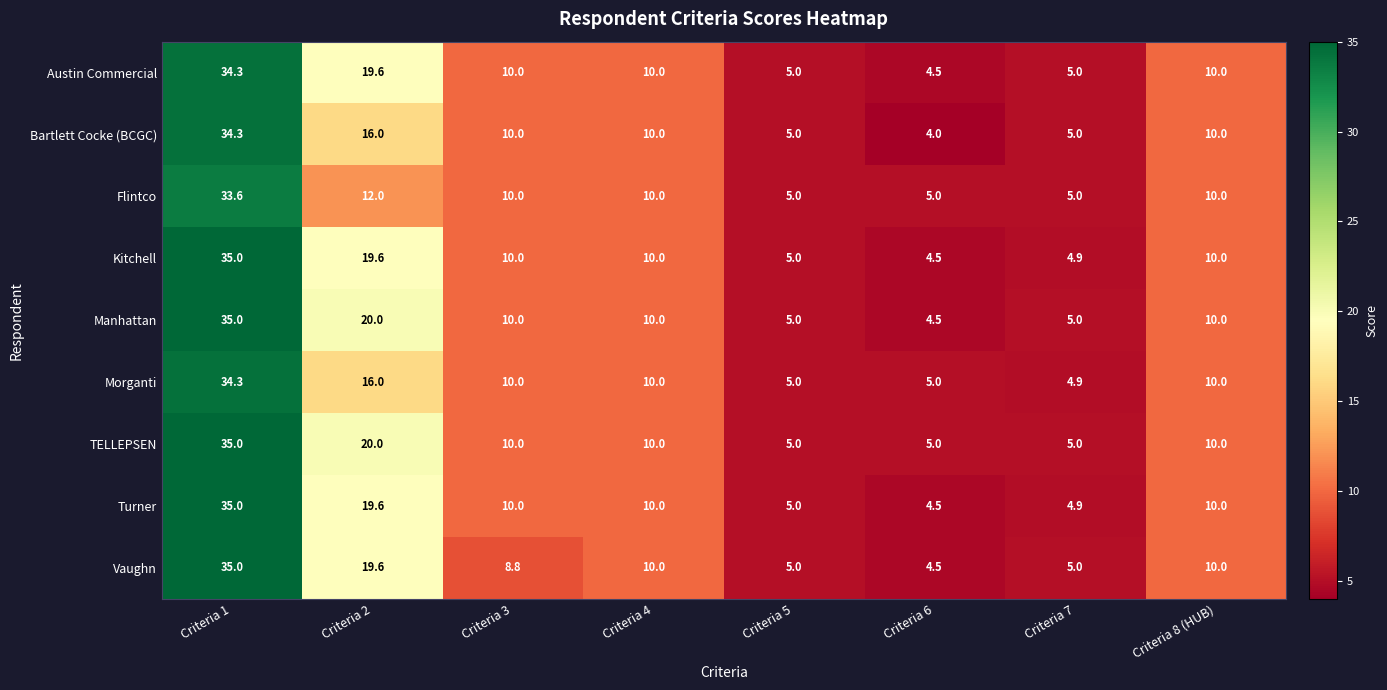

How many data points does each series have?

8